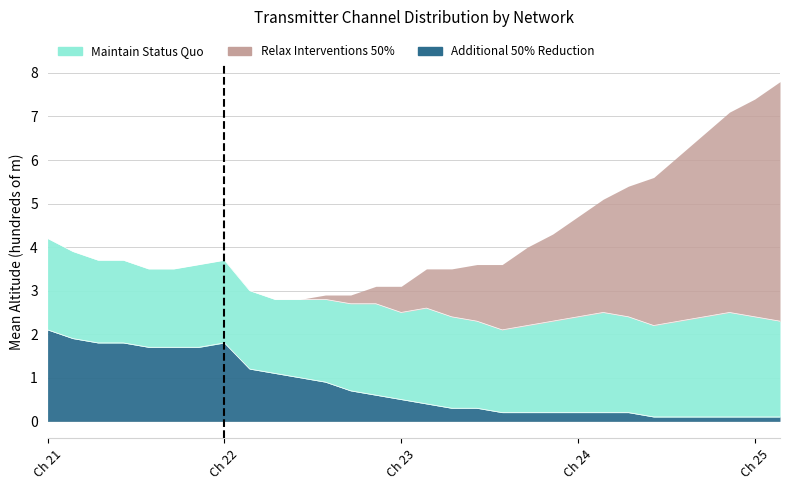

True or false: Maintain Status Quo has more than 0 interior local peaks.

True